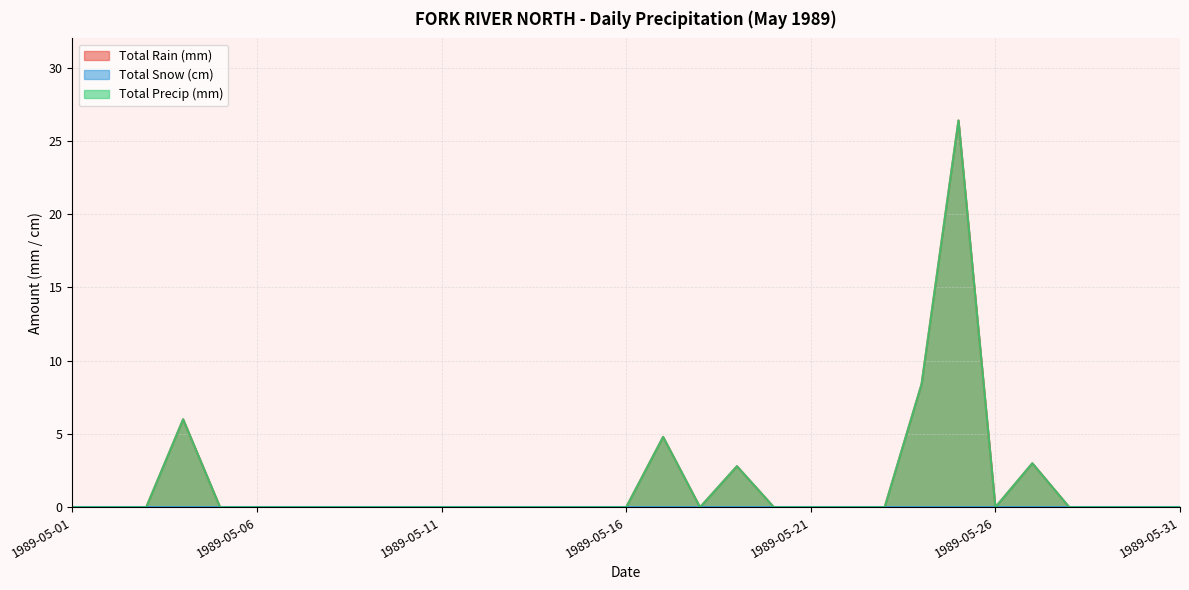

How many values in the Total Precip (mm) series exceed 0?

6